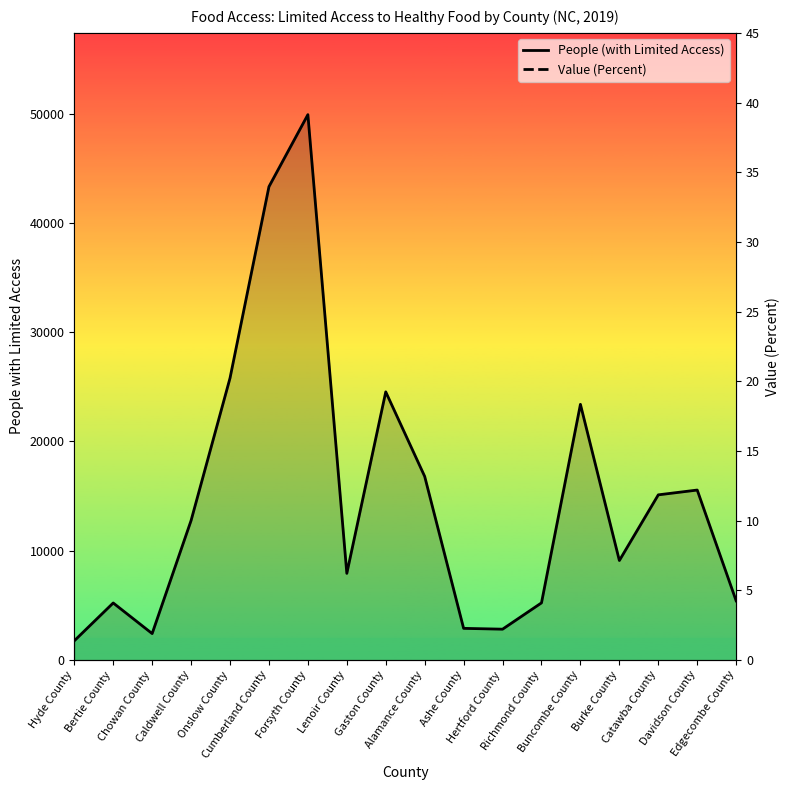

What is the value of the Value (Percent) point at the 1st from the left?

30